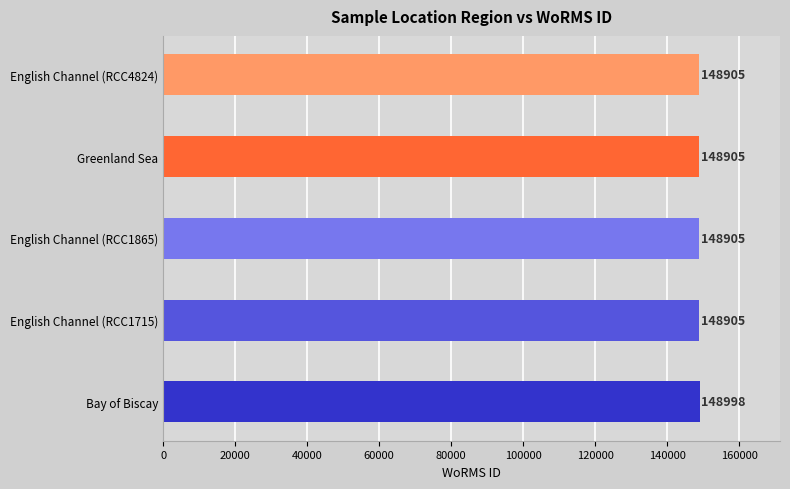

What is the sum of all values?

744618